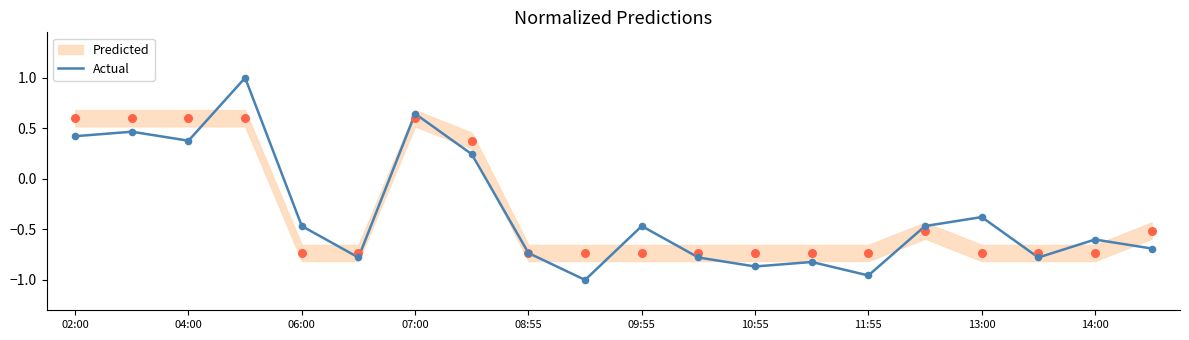

Where does the Actual series first go above 0?

02:00